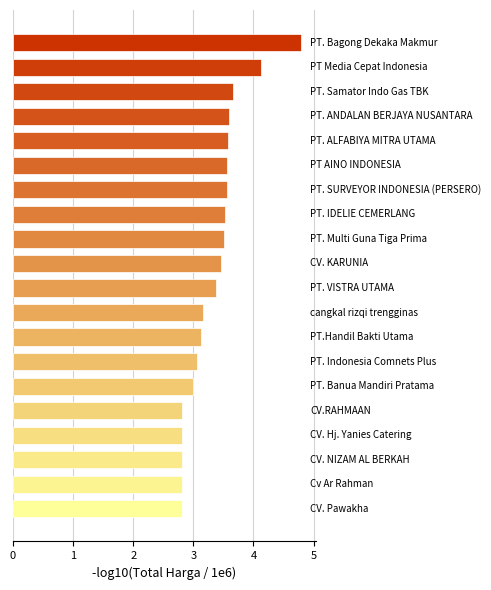

What is the smallest value displayed?

2.8